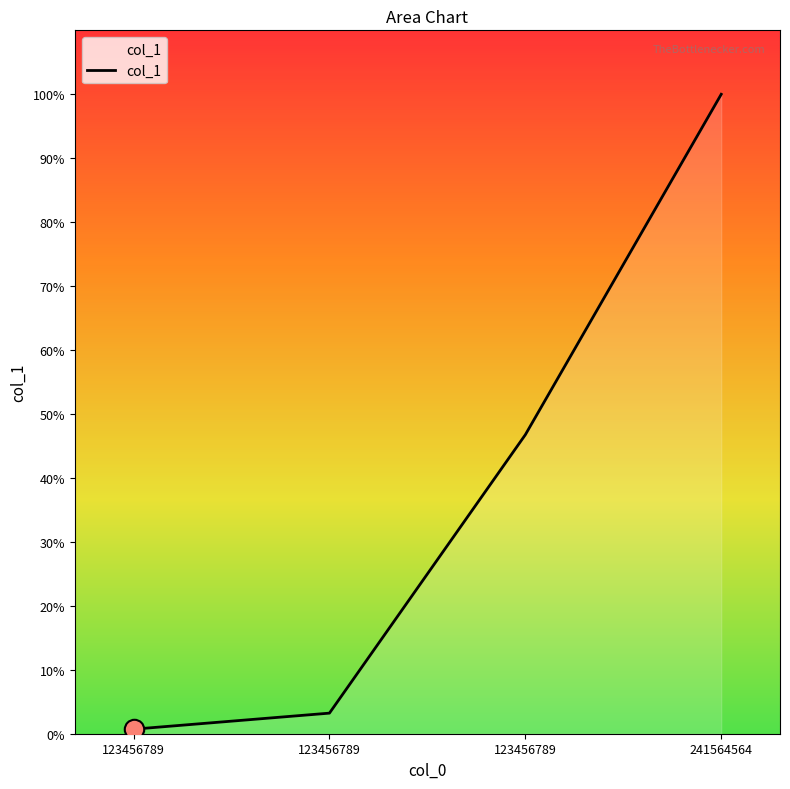

What is the change in value from 123456789 to 241564564?

+7636